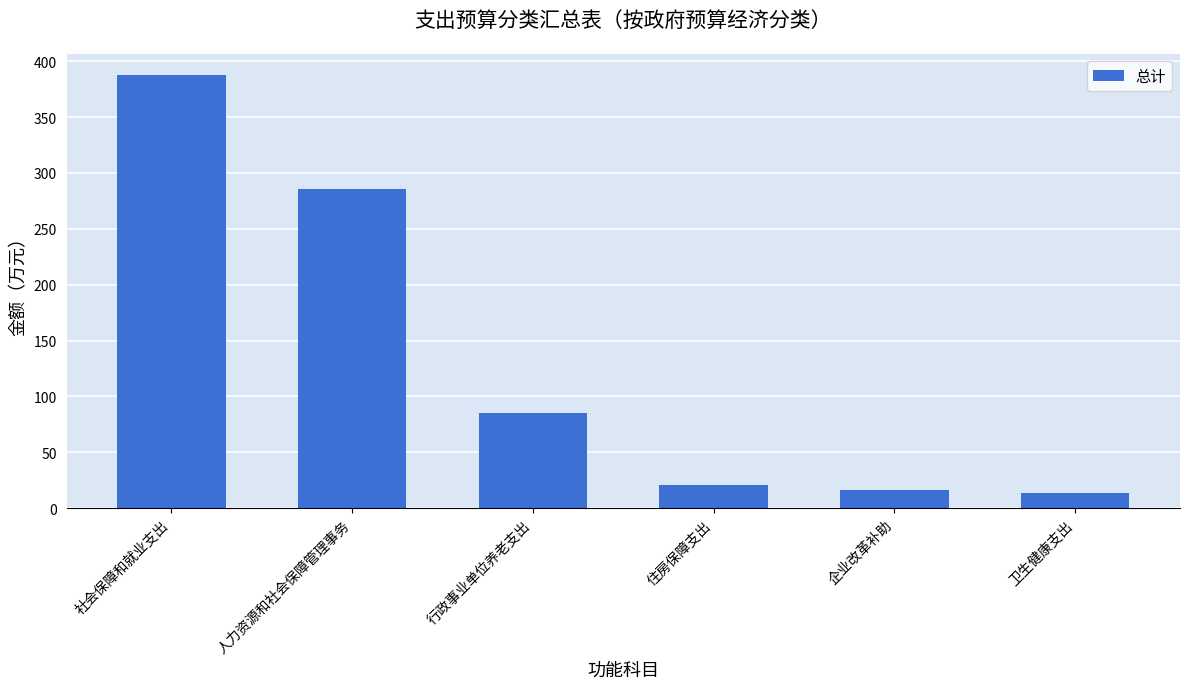

What is the sum of the values at 卫生健康支出 and 行政事业单位养老支出?

99.5